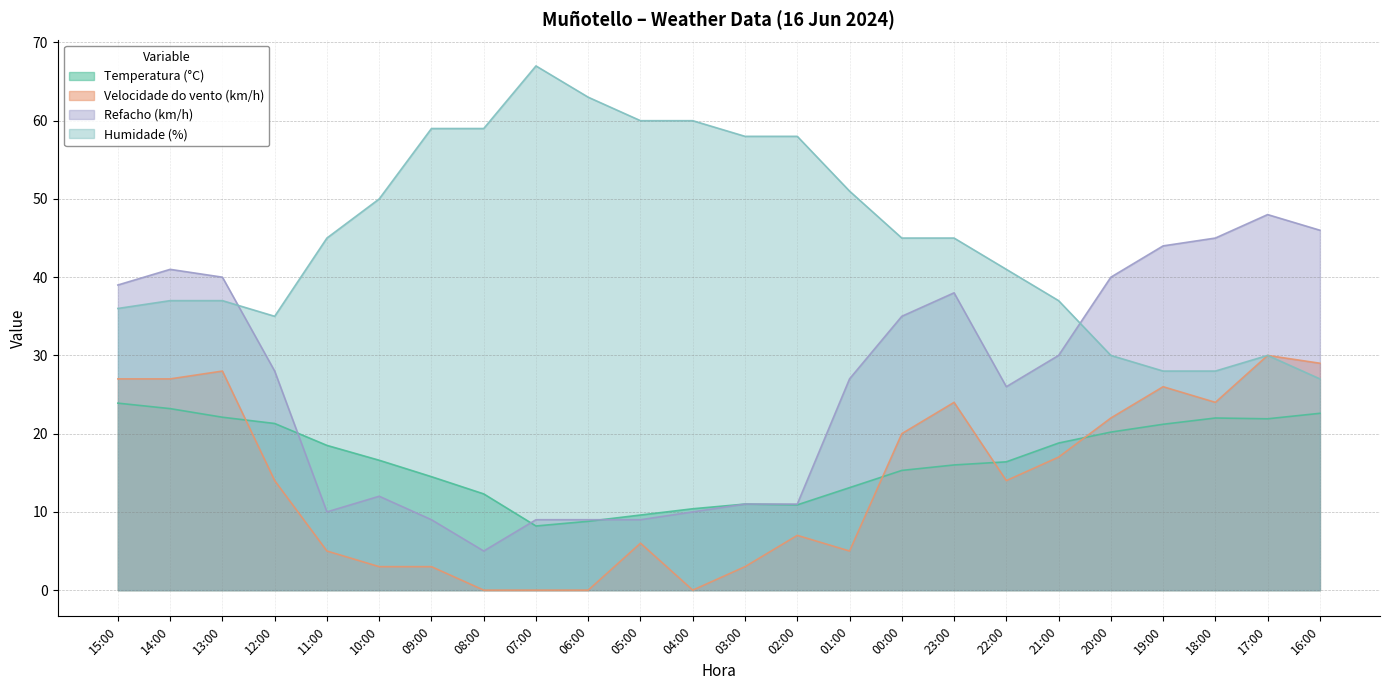

Does the chart display data point markers on the line(s)?

No